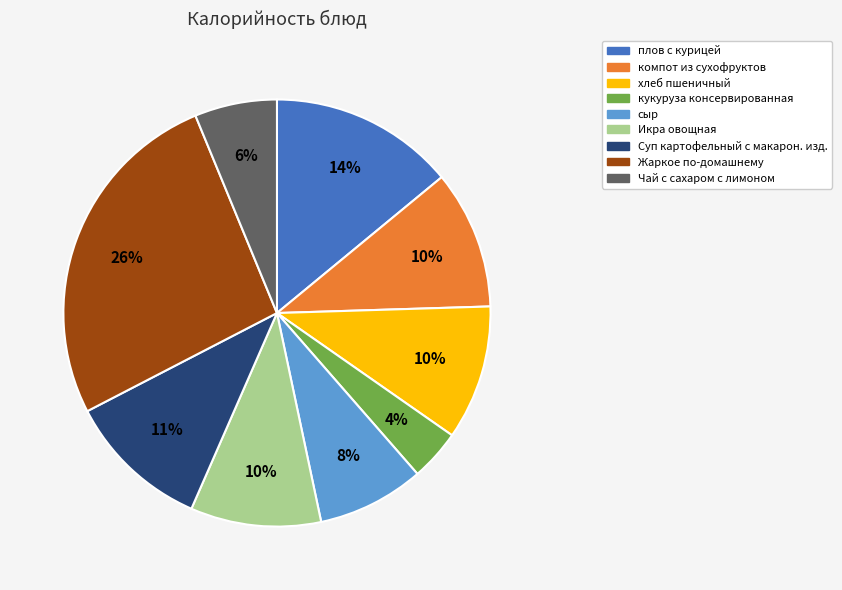

Which category has the biggest portion of the pie?

Жаркое по-домашнему